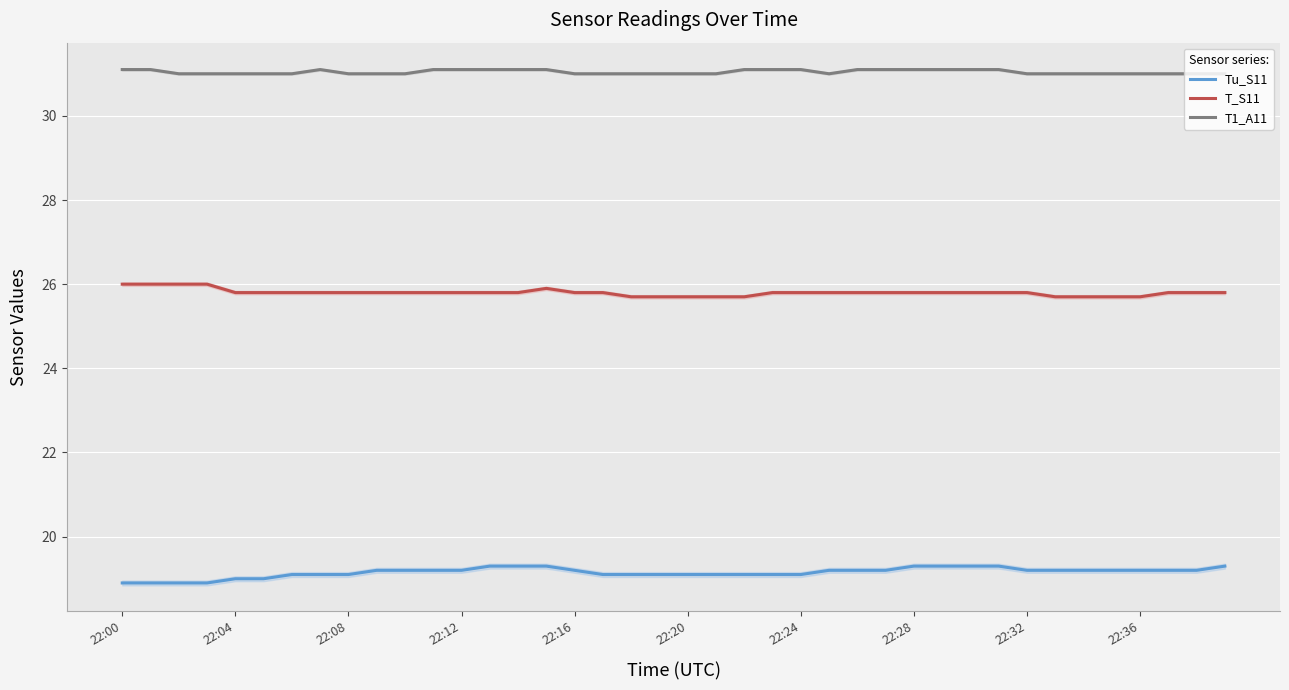

What is the lowest value of the T1_A11 series?

31.0